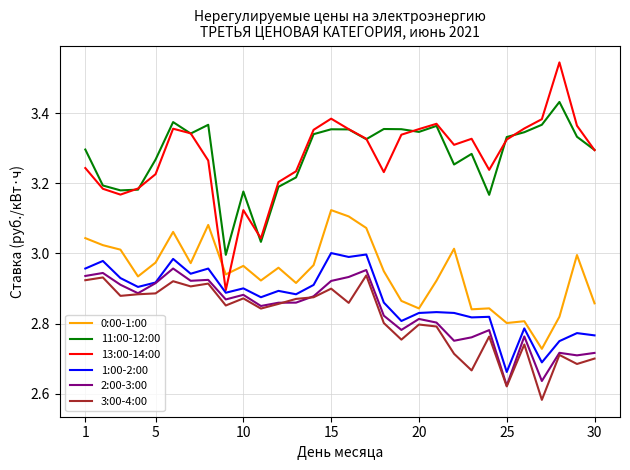

Which series has the widest spread of values?

13:00-14:00